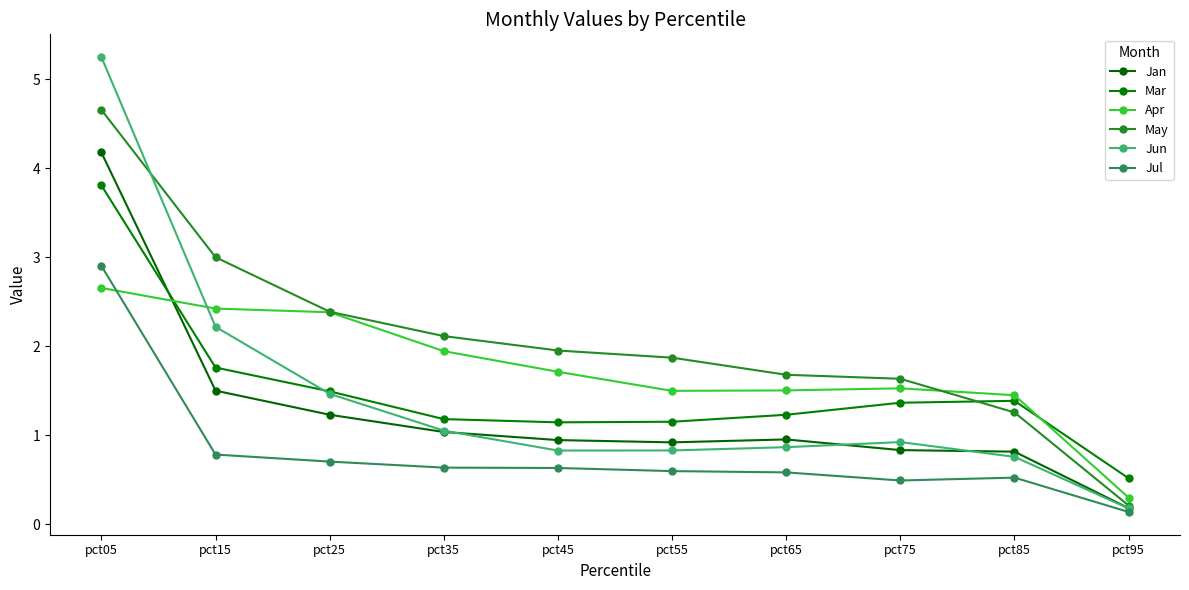

The May series shows 4.7 at pct05. True or false?

True